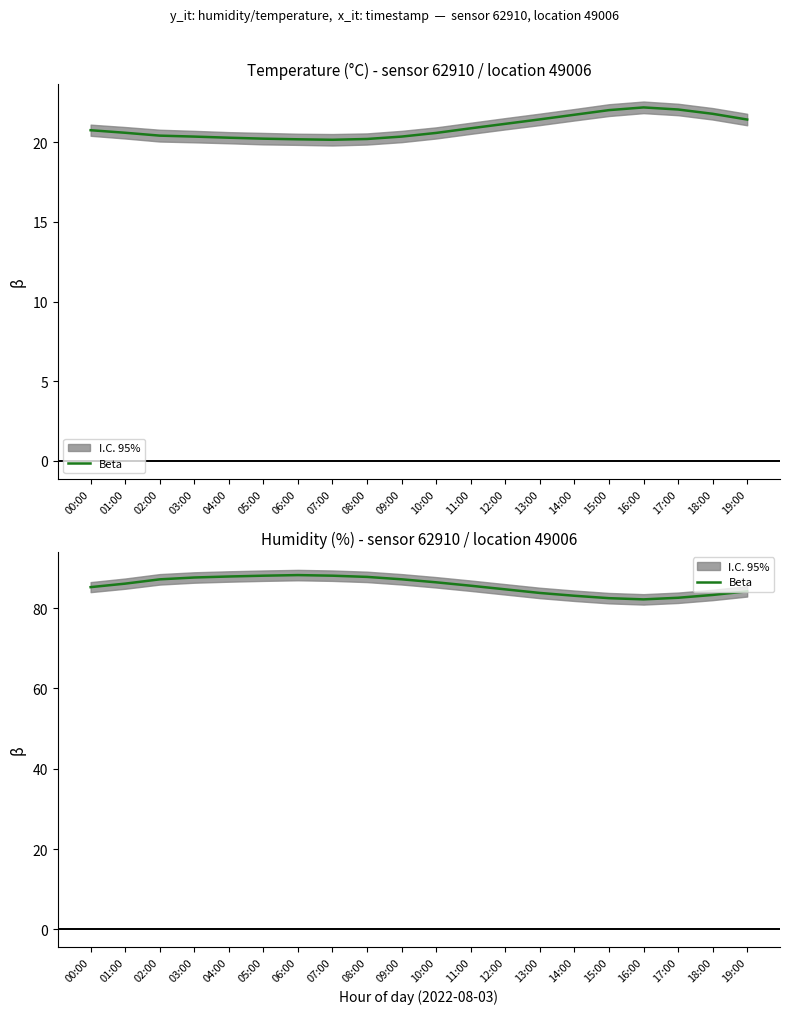

Where does the data first go above 86?

01:00